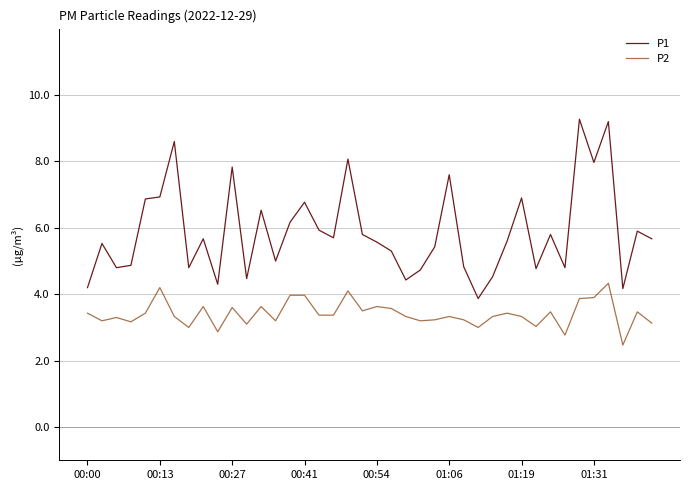

Which series has the largest range (max minus min)?

P1